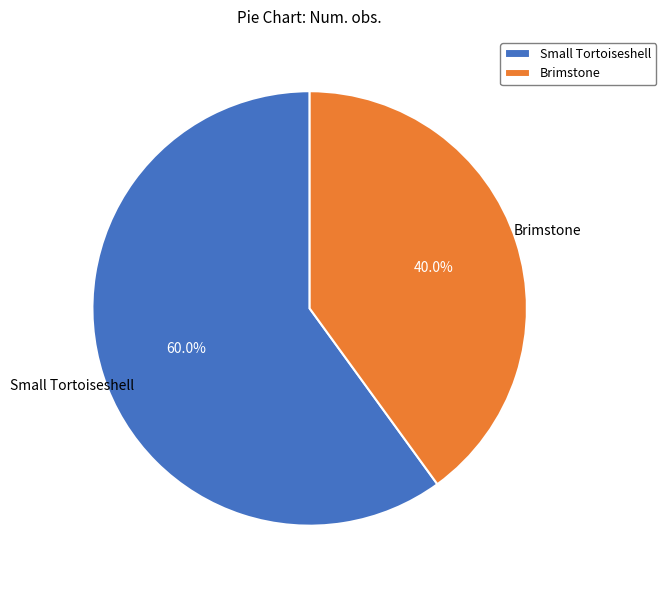

To the nearest percent, what portion does Small Tortoiseshell represent?

60%